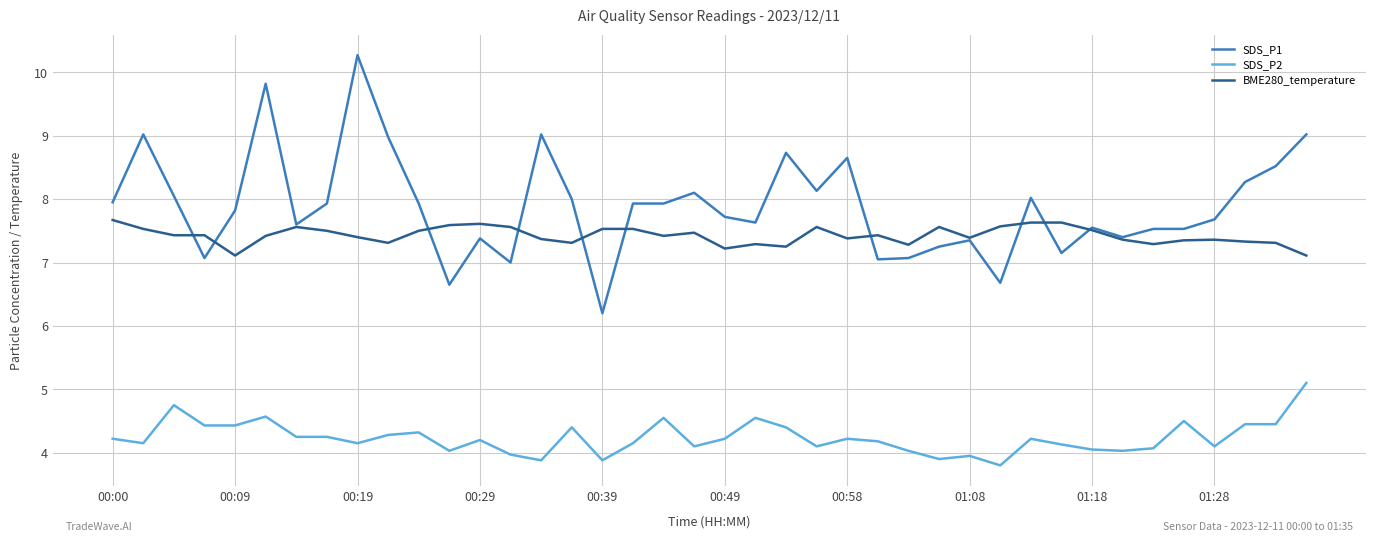

True or false: SDS_P2 and BME280_temperature cross at least once.

False